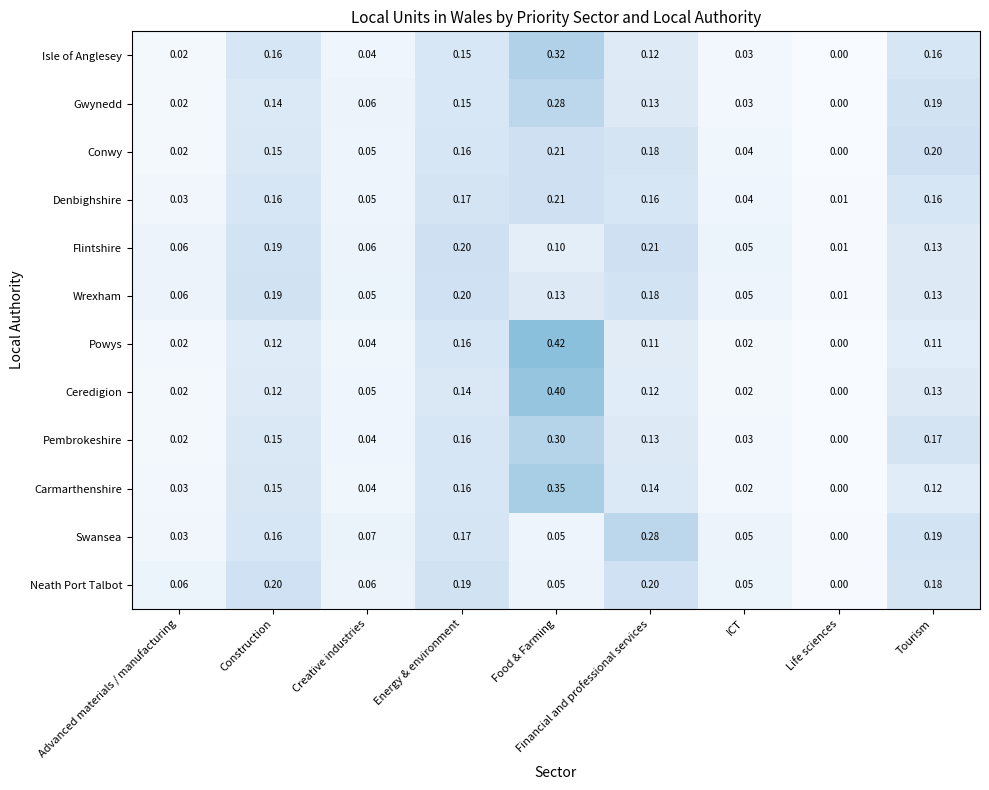

At how many categories does at least one series exceed 0?

9